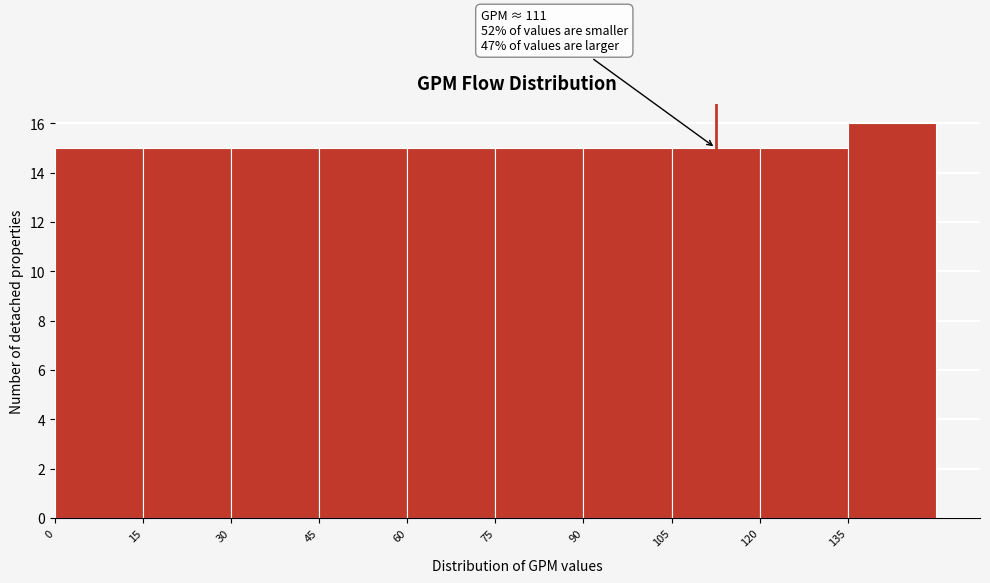

Over which range of the x-axis is the bar tallest?

135 to 150